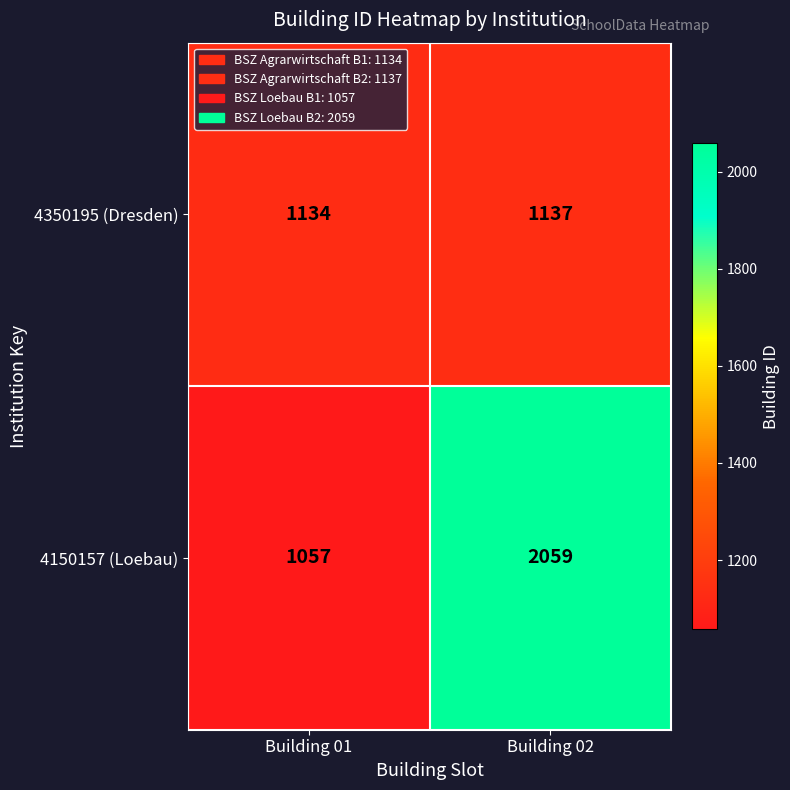

Rank the series at Building 01 from highest to lowest value.

4350195 (Dresden), 4150157 (Loebau)